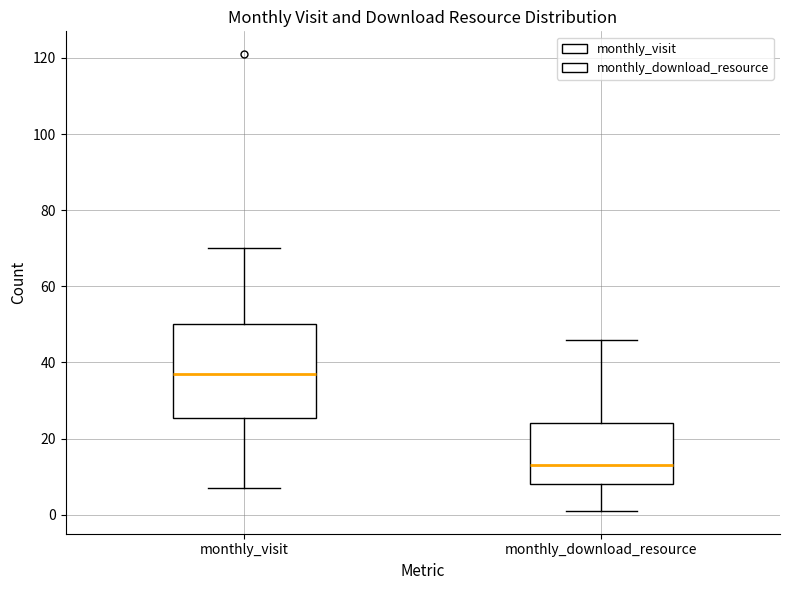

Reading left to right, read every box against the y-axis: the position of its median line, the range the box covers, and the ends of its whiskers. The values are not printed on the chart, so give them approximately, as read against the axis.

monthly_visit: median 38, box 26 to 50, whiskers 8 to 70
monthly_download_resource: median 14, box 8 to 24, whiskers 2 to 46